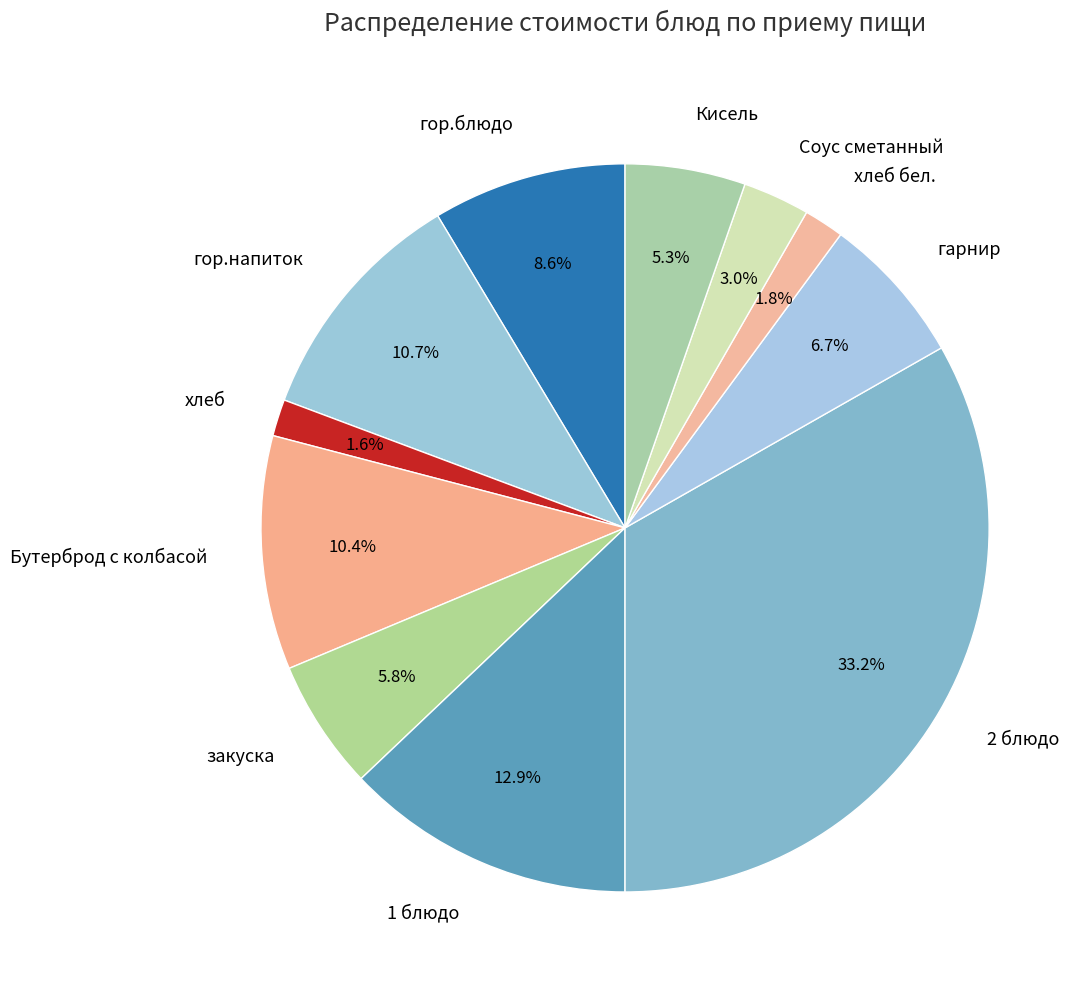

Is it true that гор.напиток is 11% of the pie?

True